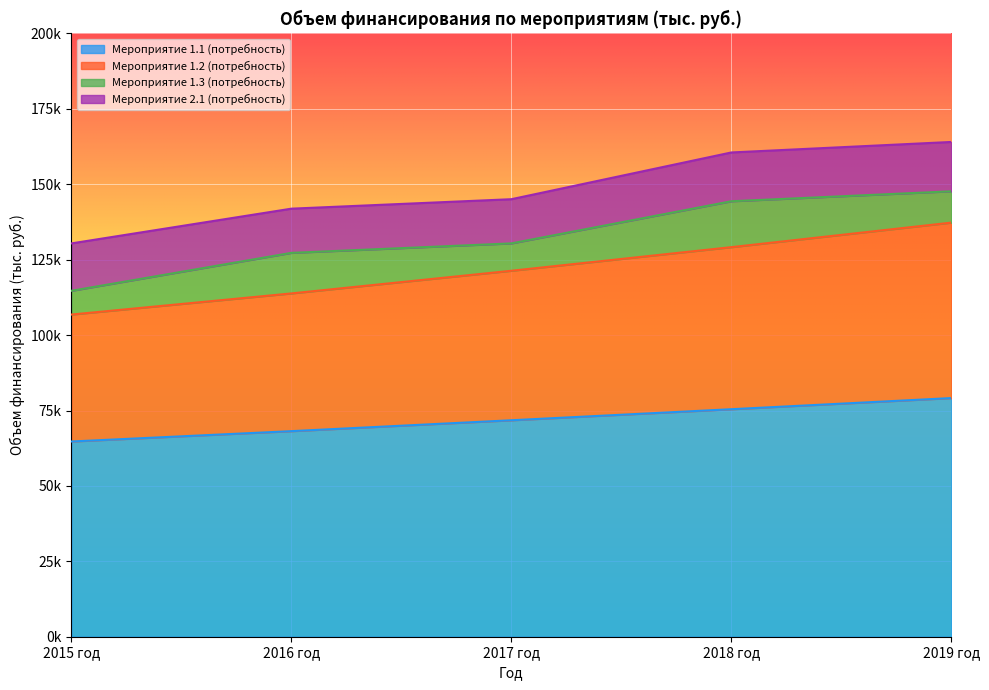

What is the value of the Мероприятие 1.2 (потребность) point at the 2nd from the left?

113817.3